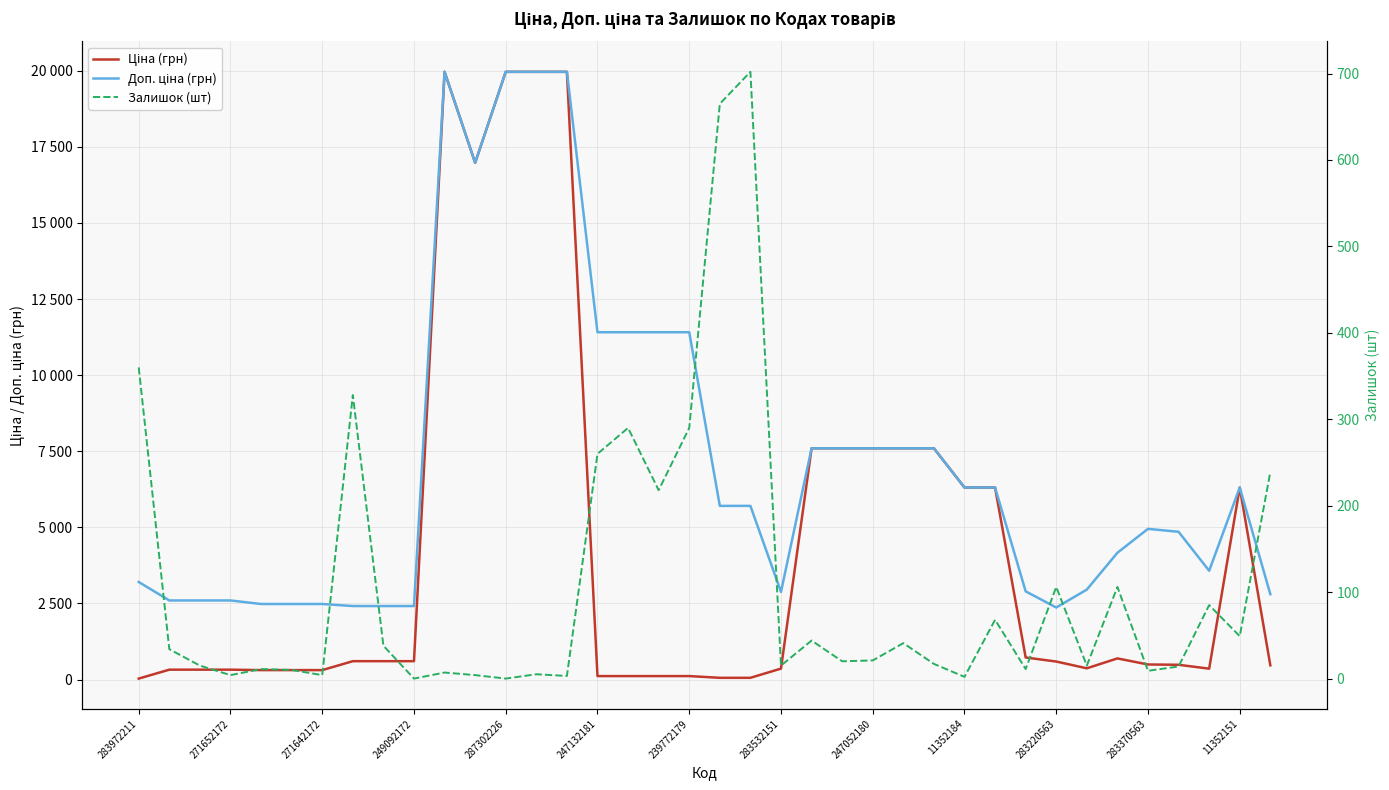

How many interior local valleys does the Ціна (грн) series have?

3